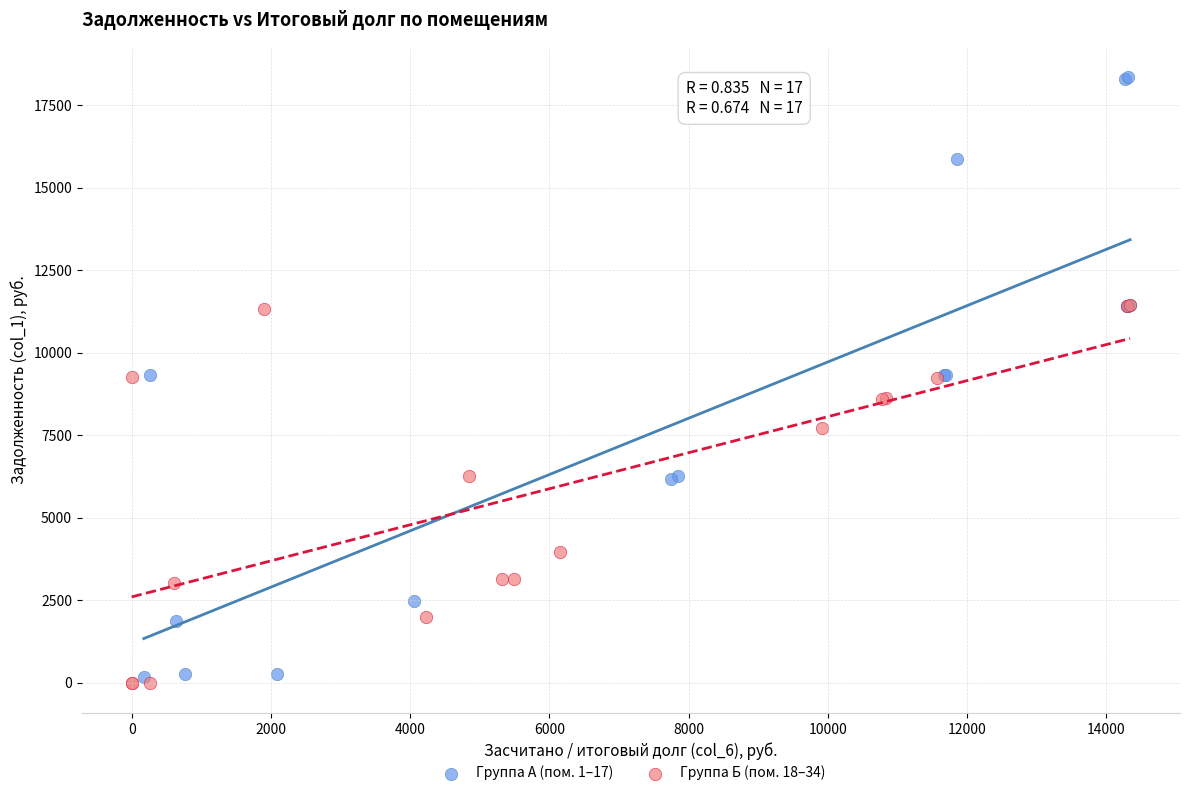

Which series contains the highest Y value?

Группа А (пом. 1–17)